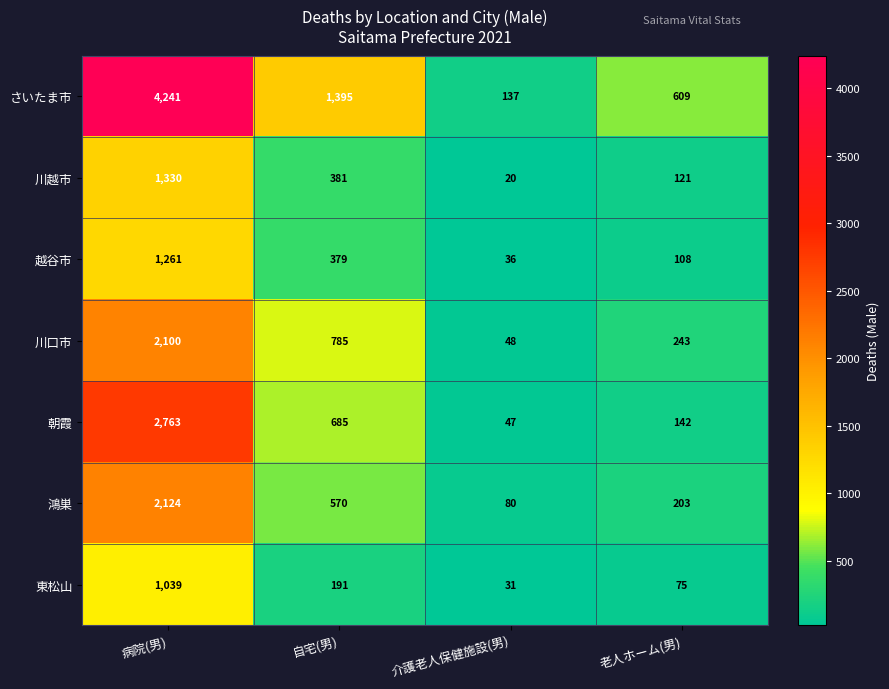

Reading right to left, what are all the values shown in this chart?

さいたま市: 609	137	1395	4241
川越市: 121	20	381	1330
越谷市: 108	36	379	1261
川口市: 243	48	785	2100
朝霞: 142	47	685	2763
鴻巣: 203	80	570	2124
東松山: 75	31	191	1039